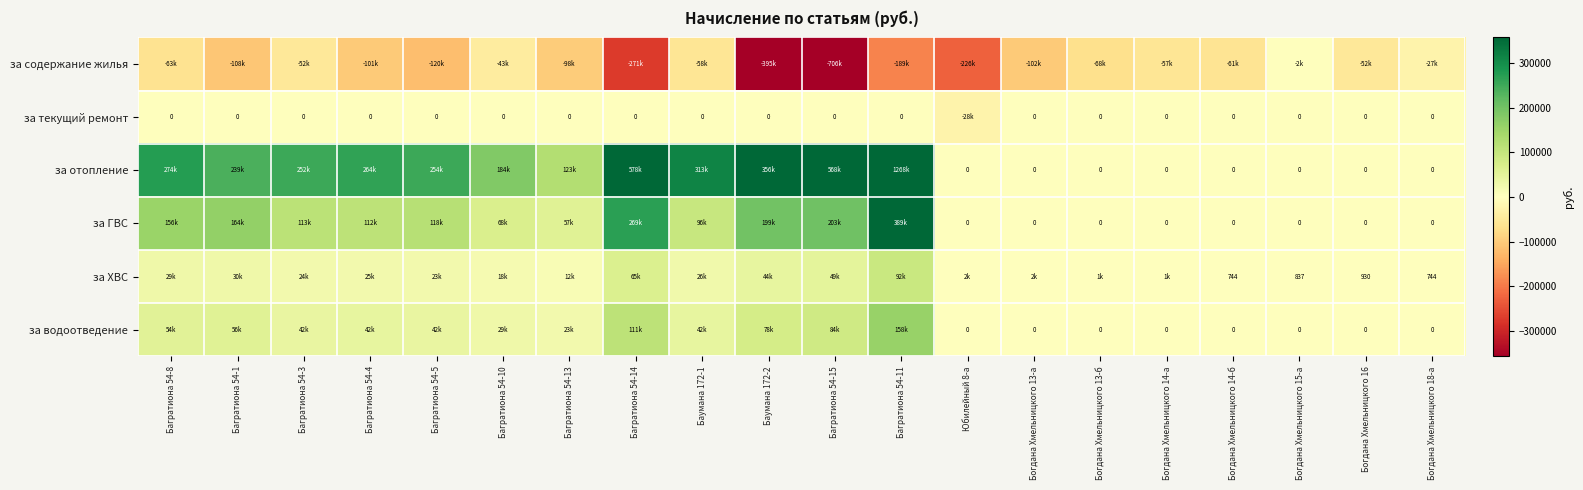

True or false: за отопление has a value of 0.0 at Богдана Хмельницкого 14-а.

True